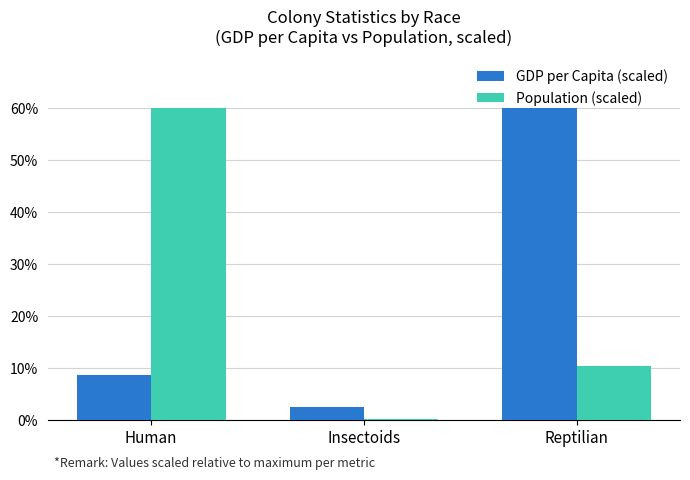

What is the spread (max minus min) of values at Reptilian?

49.7